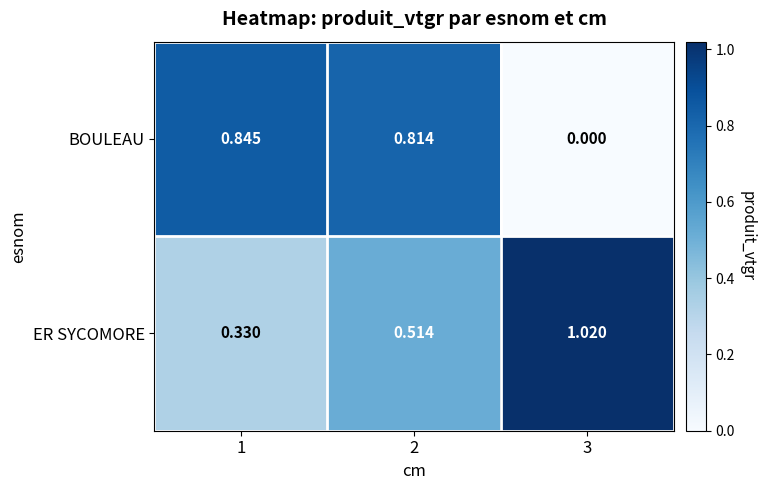

Which series has the widest spread of values?

BOULEAU